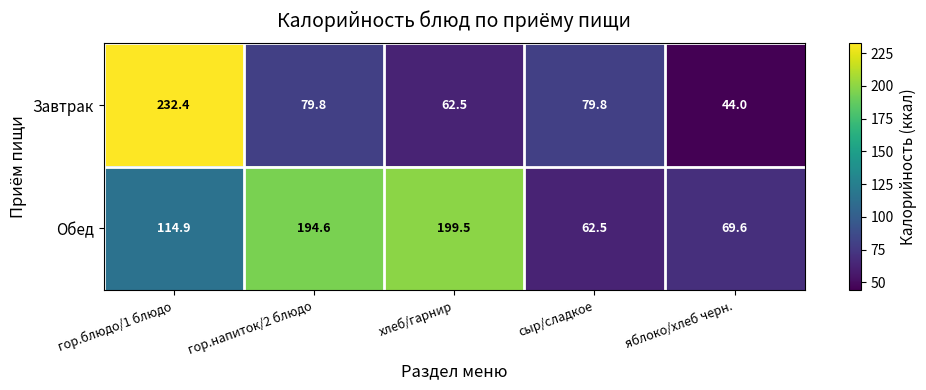

Reading right to left, transcribe all the data shown in this chart.

Завтрак: 44.0	79.8	62.5	79.8	232.4
Обед: 69.6	62.5	199.5	194.6	114.9